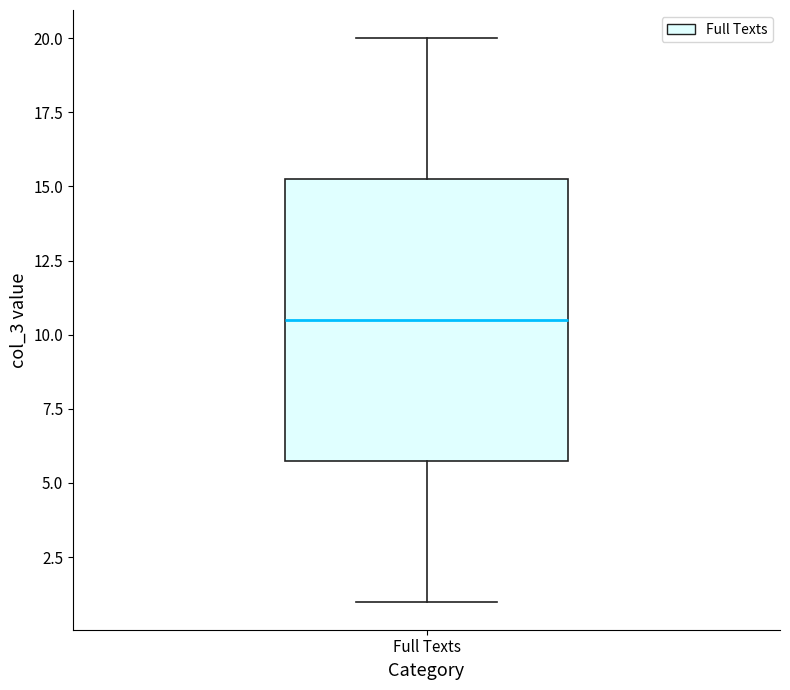

Where does the lower whisker of the box for Full Texts end on the y-axis? The values are not printed on the chart, so give them approximately, as read against the axis.

1.0